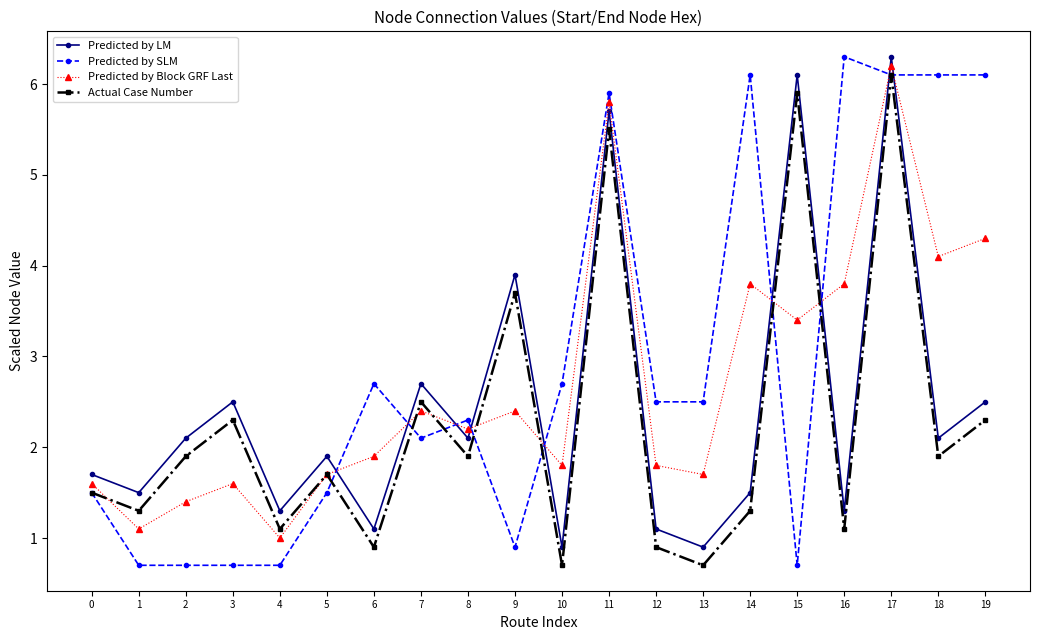

What is the minimum value for Predicted by LM?

0.9